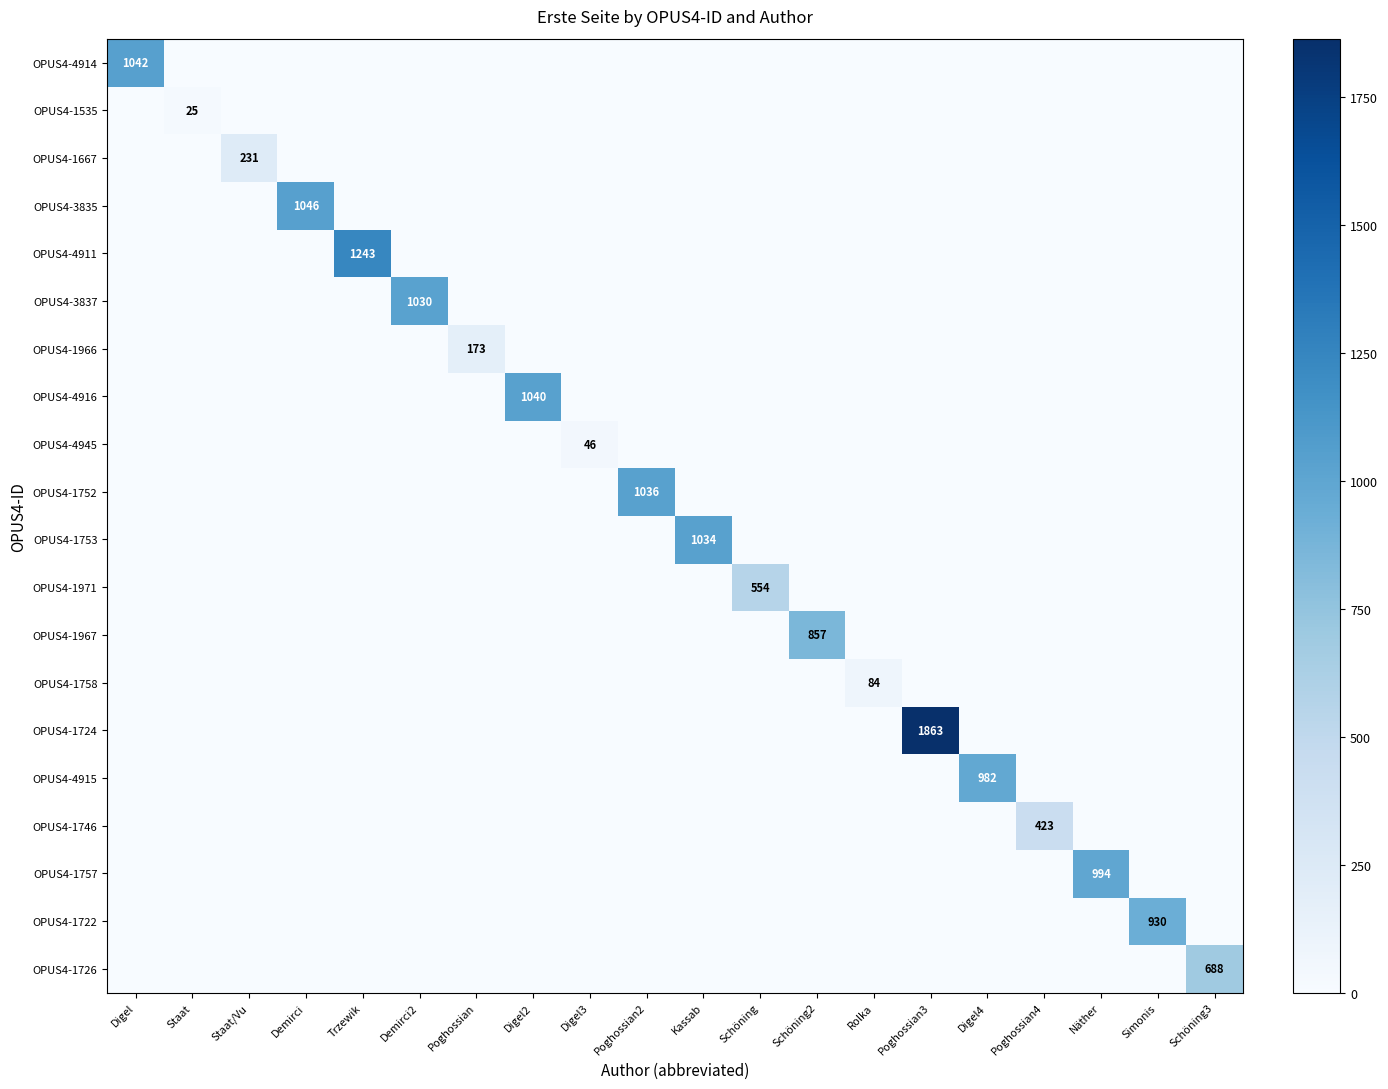

What is the spread (max minus min) of values at Näther?

994